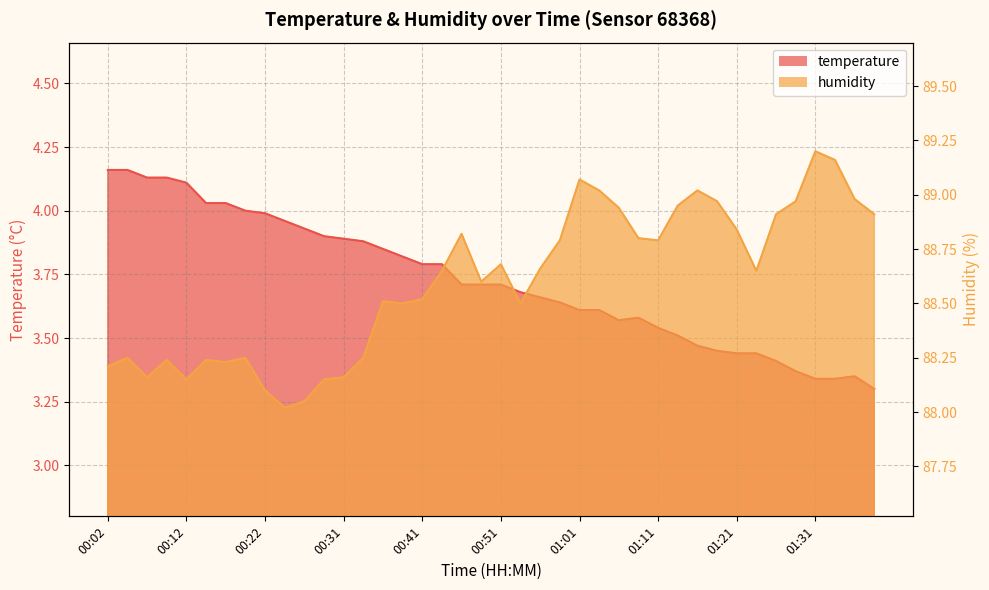

Which series has the largest range (max minus min)?

humidity